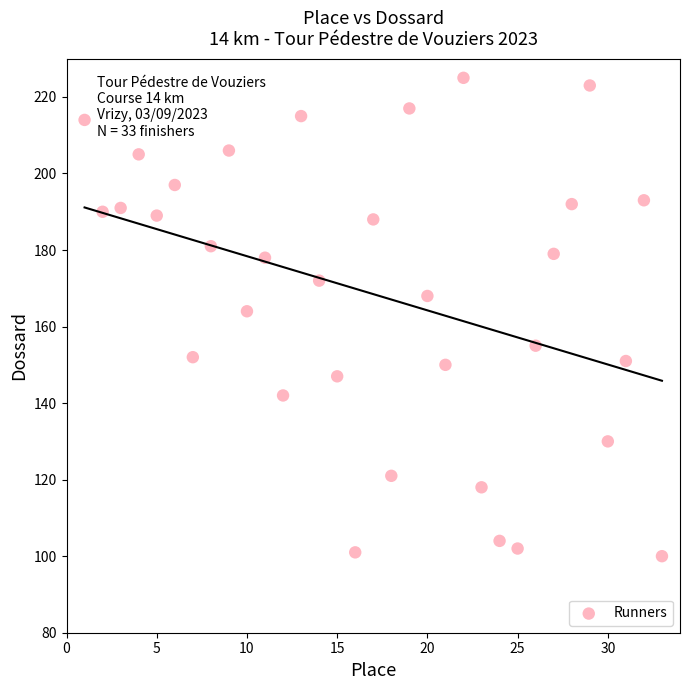

What Y value in the scatter plot is closest to 162?

164